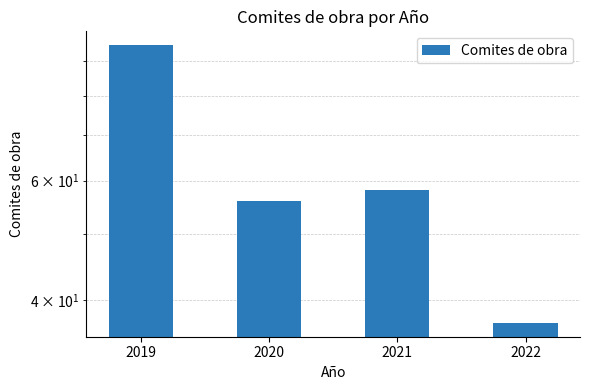

Reading left to right, transcribe all the data shown in this chart.

95	56	58	37